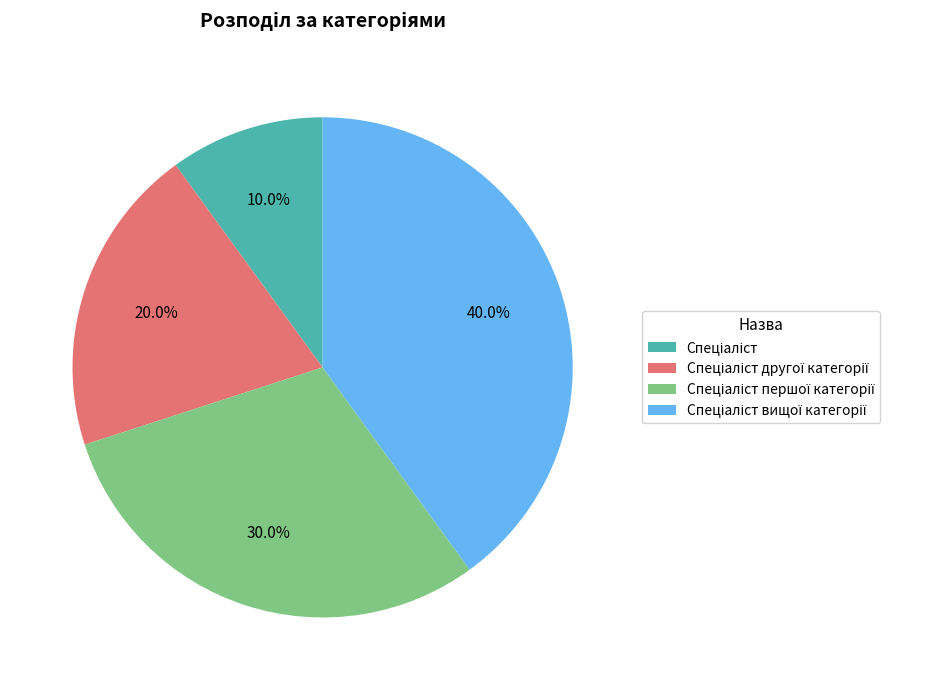

Is there a majority slice in this chart?

No